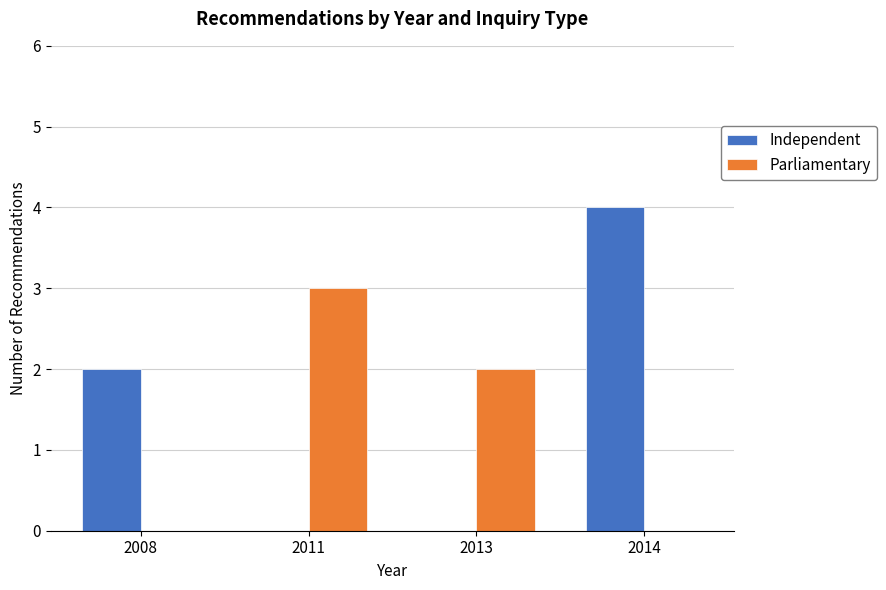

What are all the series names shown in the legend?

Independent, Parliamentary